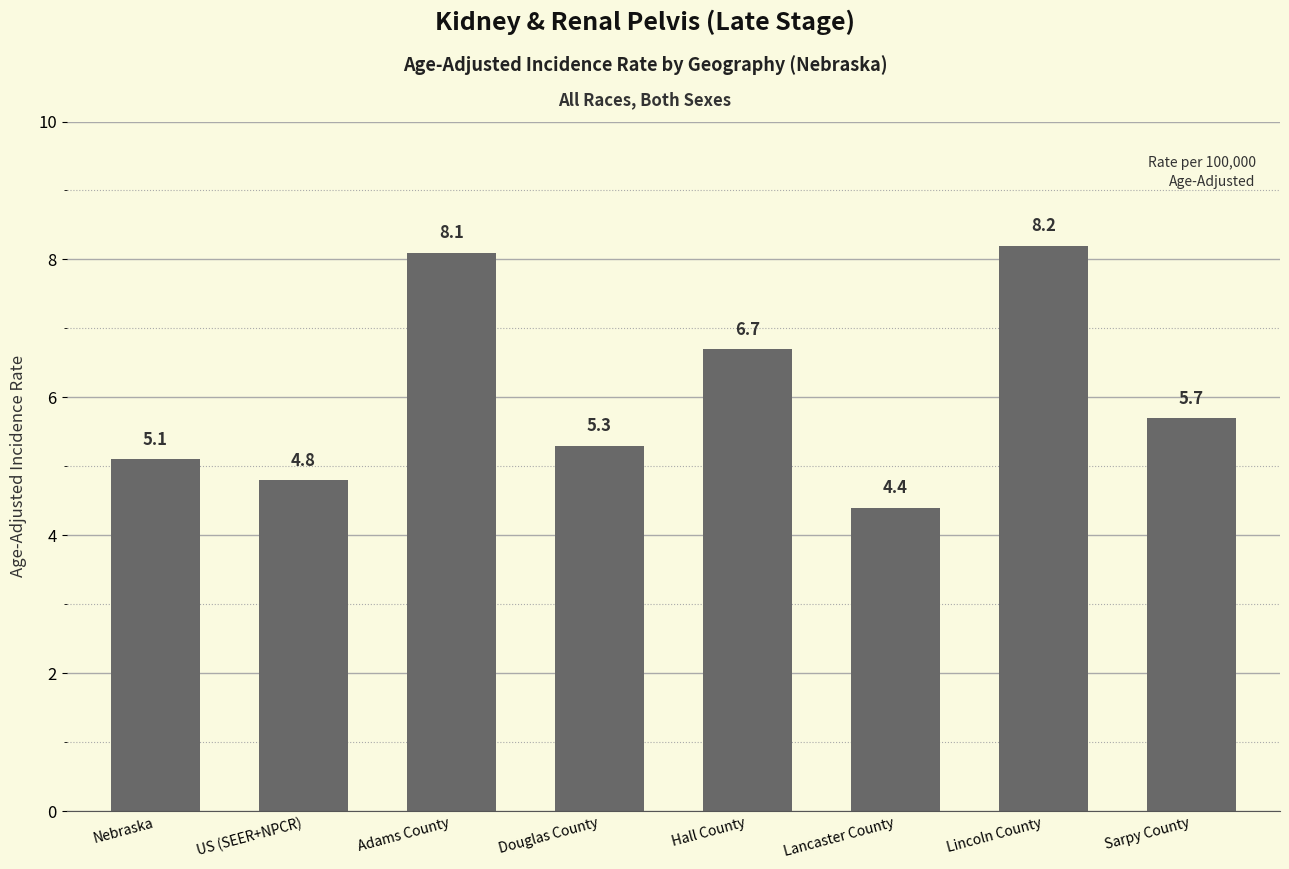

What is the sum of all values?

48.3